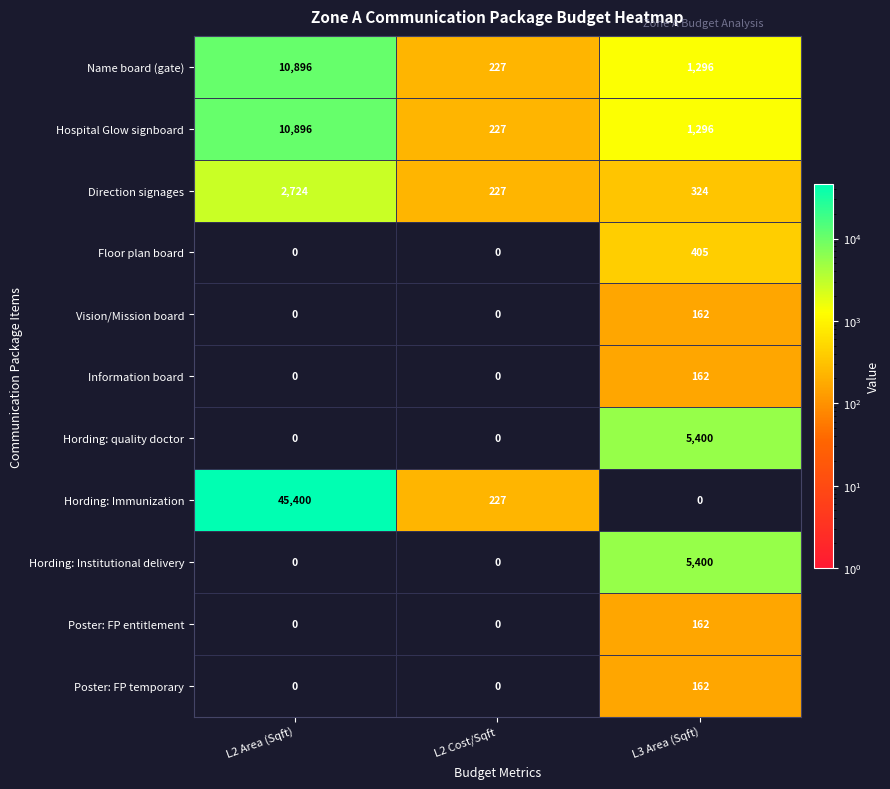

Read the Hospital Glow signboard value at L2 Area (Sqft).

10896